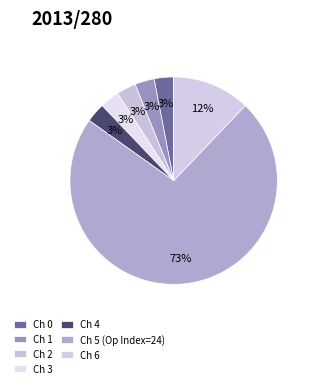

How many slices are in this pie chart?

7